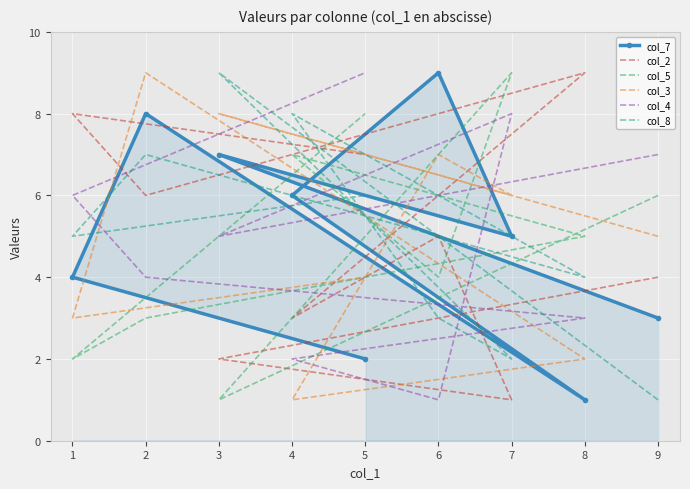

Which series has the largest total across all categories?

col_7